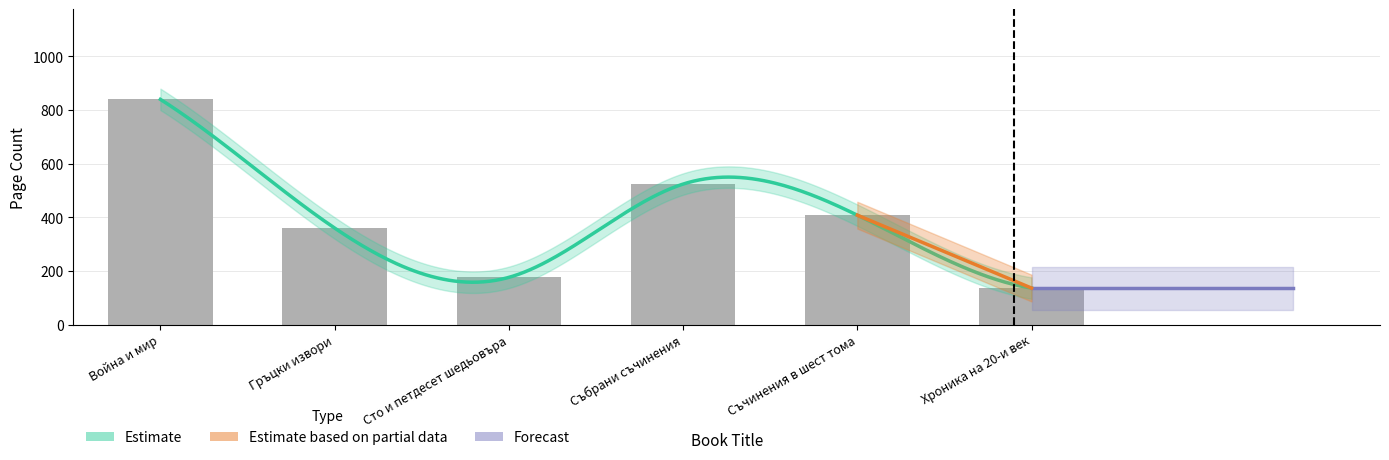

True or false: the data shows 514 at Гръцки извори.

False